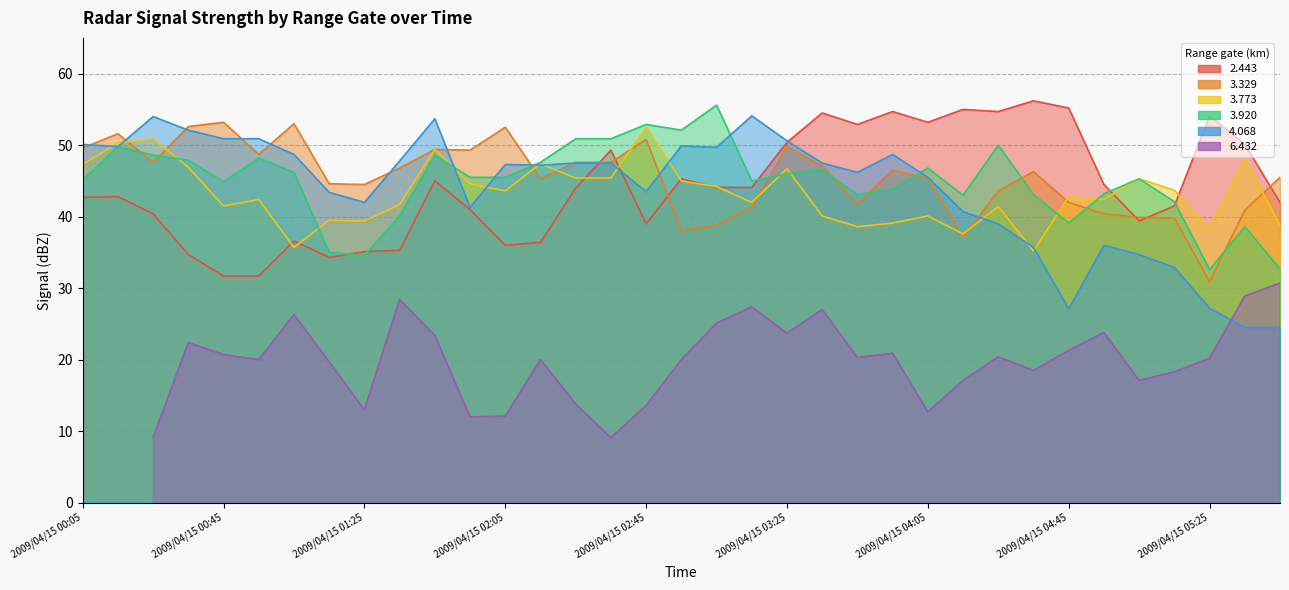

At which category is the sum across all series the highest?

2009/04/15 01:45